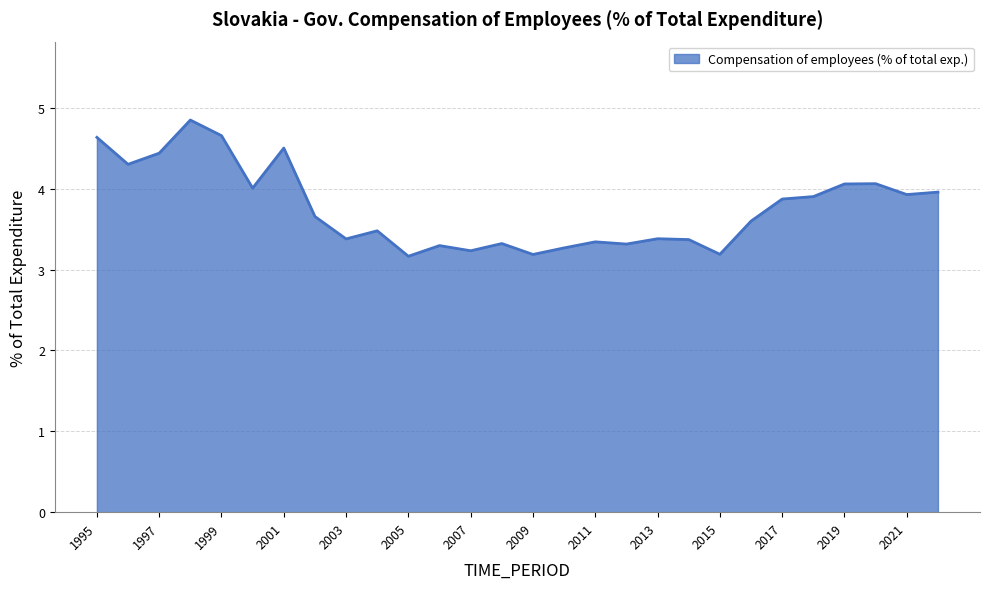

What is the minimum value shown in the chart?

3.2